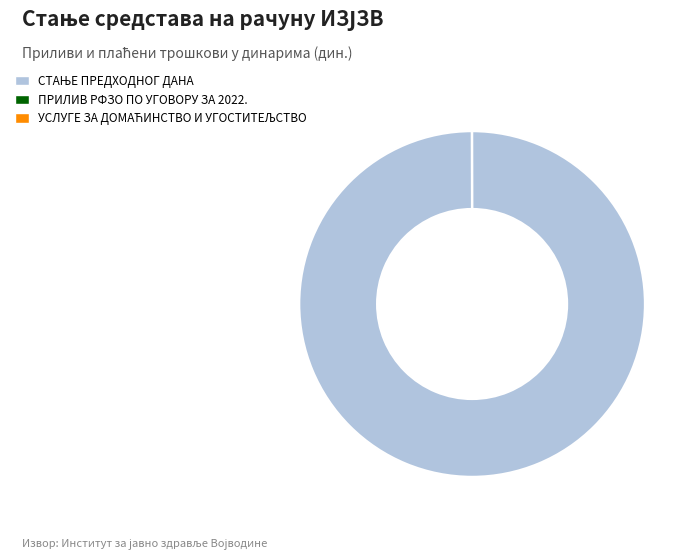

Does any single category account for the majority?

Yes